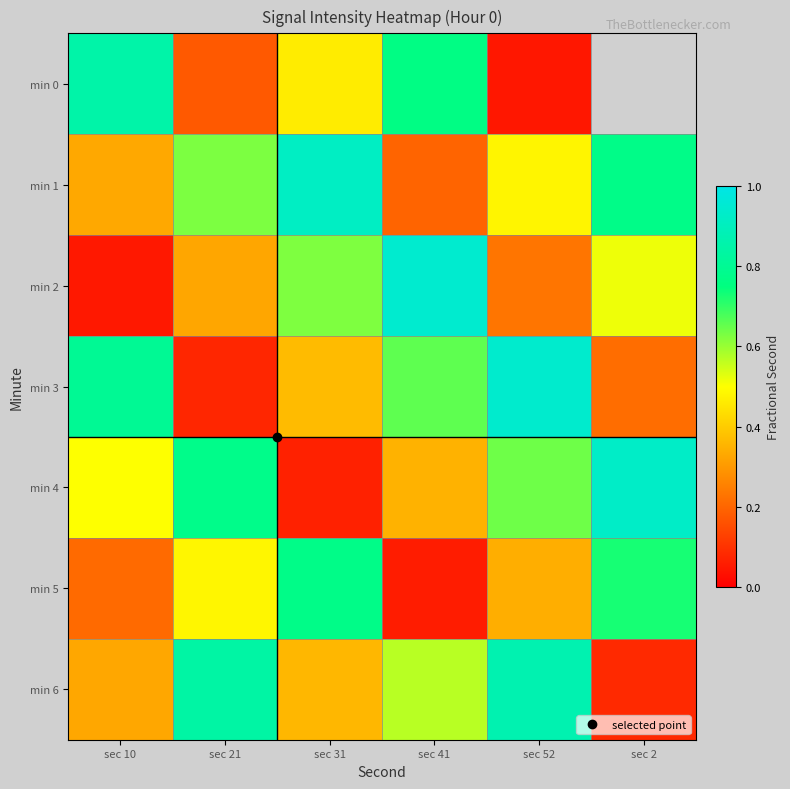

What is the difference between the min 2 values at sec 10 and sec 21?

0.3